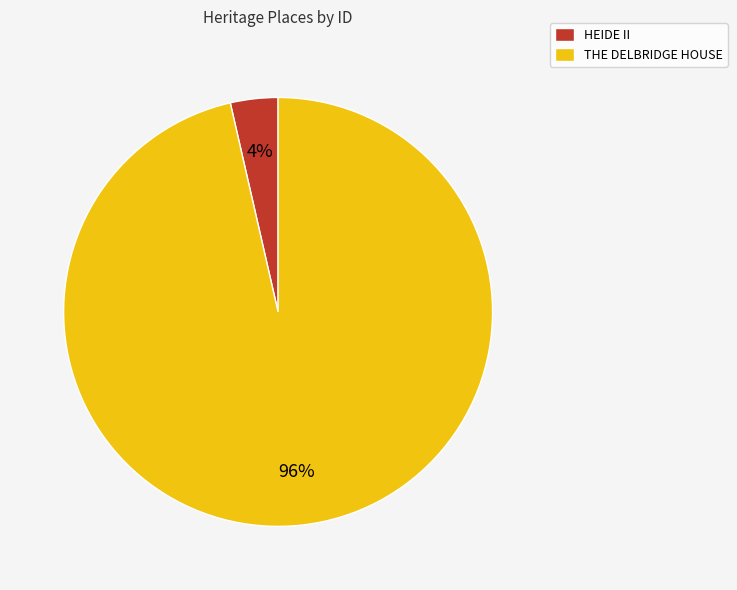

How many segments does this pie chart have?

2